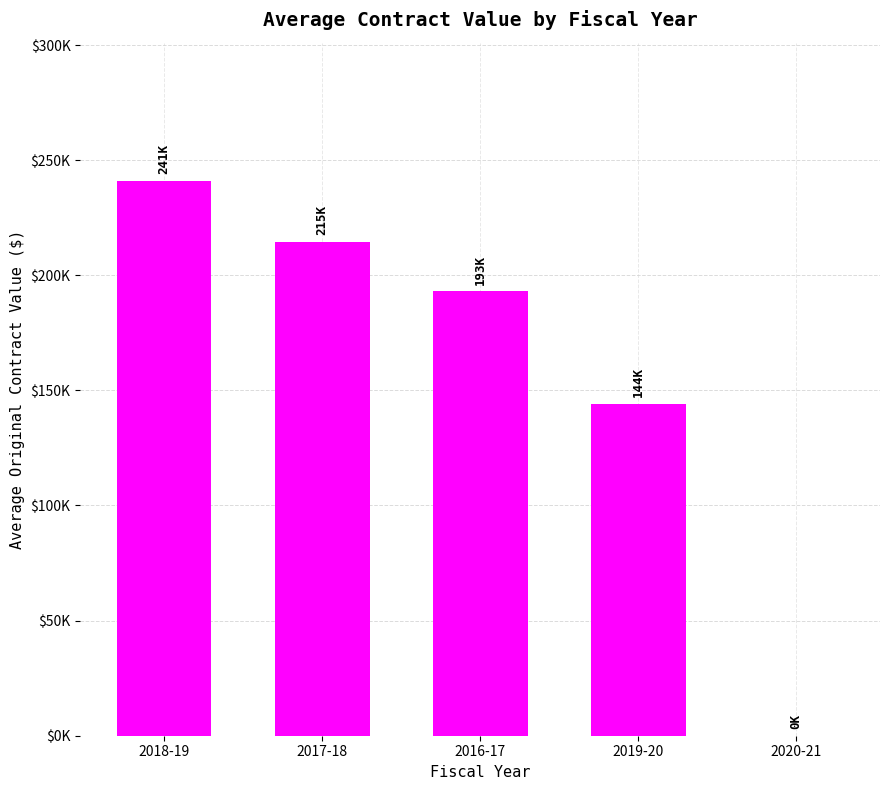

Are the bars horizontal?

No